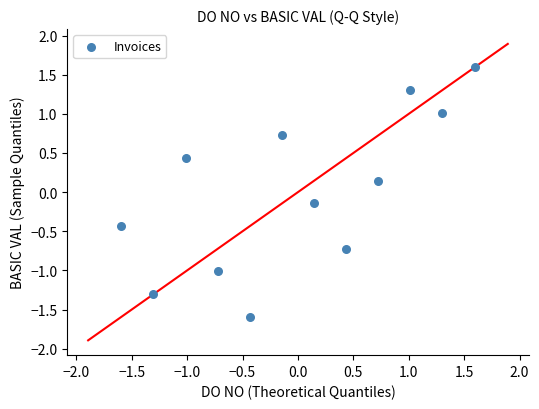

What is the range of X values (max minus min)?

3.2